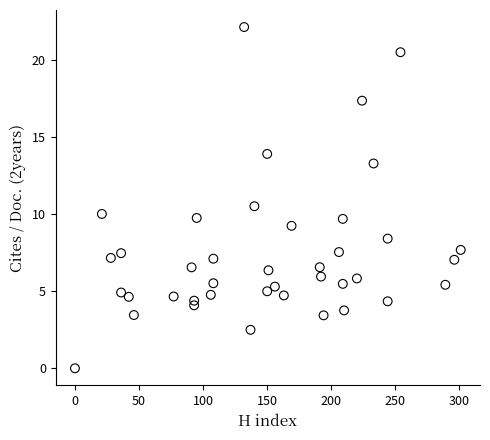

What Y value in the scatter plot is closest to 11?

10.5